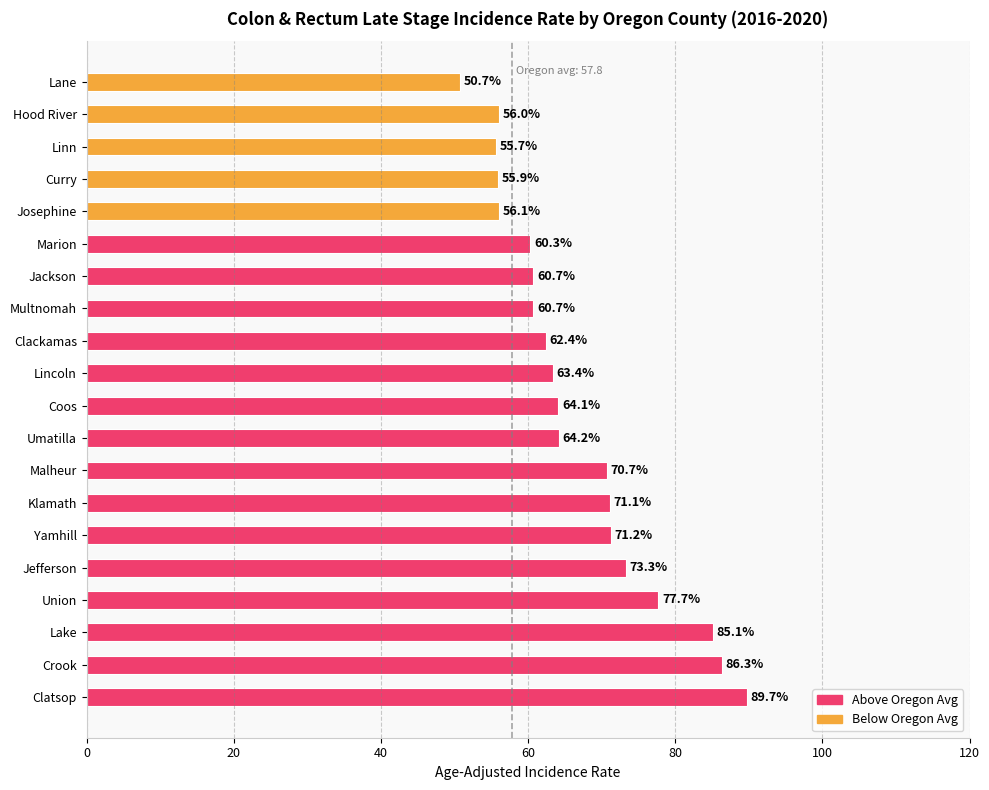

What is the difference between the second highest and second lowest values?

30.6